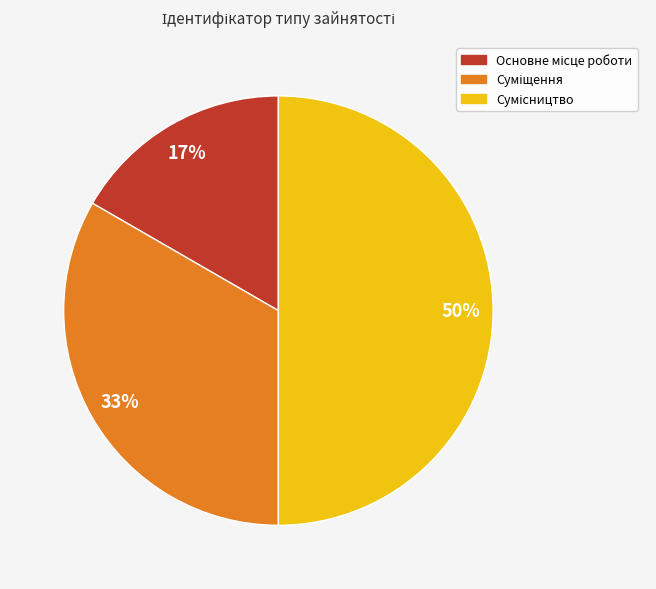

To the nearest percent, what is the difference between the largest and smallest slice percentages?

33%